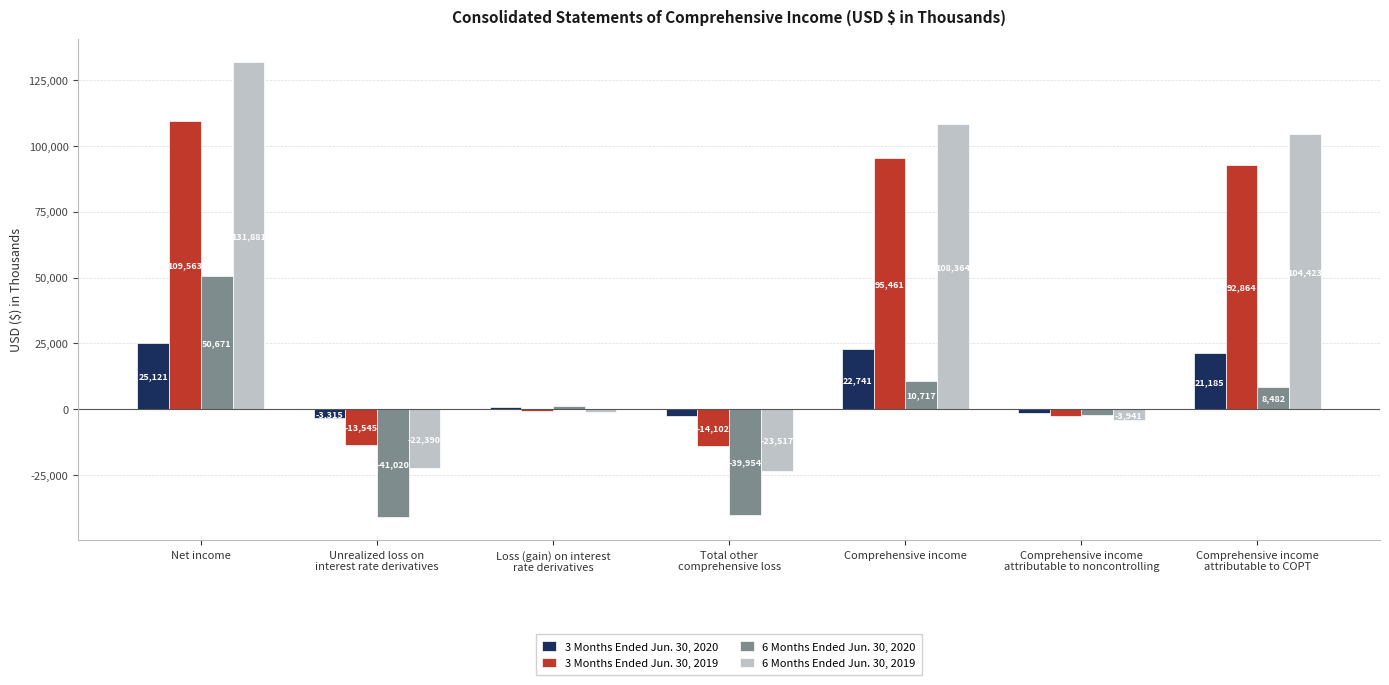

Are the bars horizontal?

No